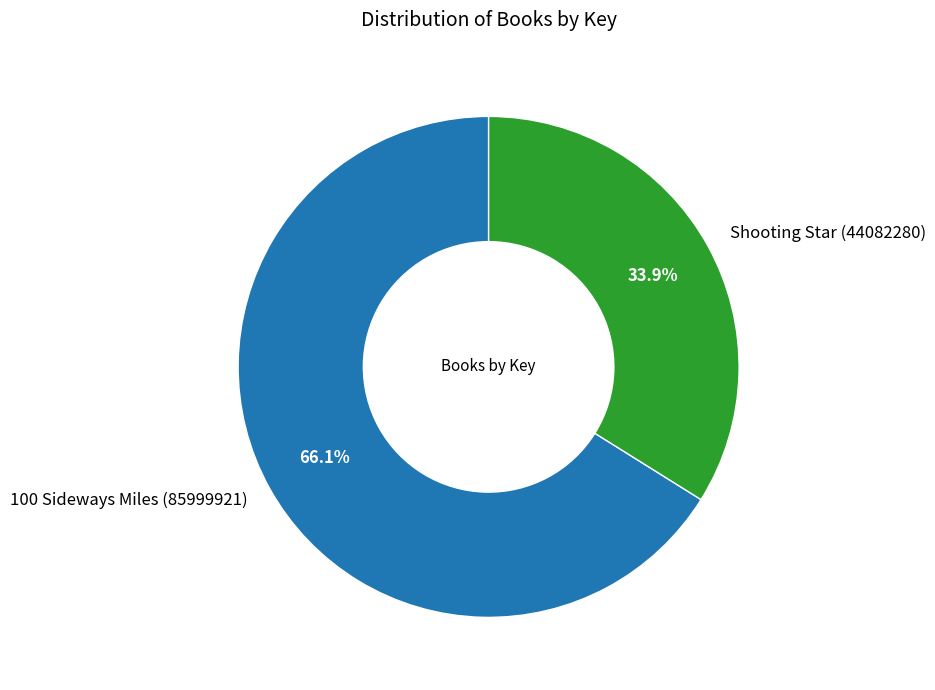

To the nearest percent, what is the combined percentage of 100 Sideways Miles (85999921) and Shooting Star (44082280)?

100%